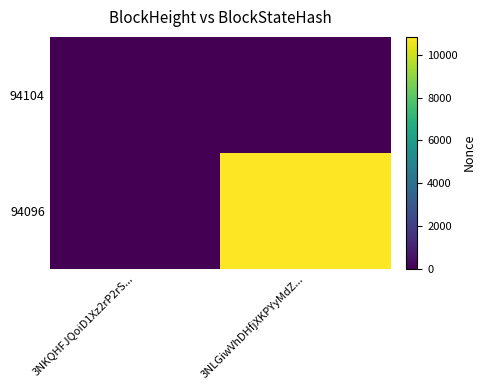

Which has a higher value, 3NLGiwVhDHfjXKPYyMdZ... or 3NKQHFJQoiD1Xz2rP2rS...?

3NLGiwVhDHfjXKPYyMdZ...